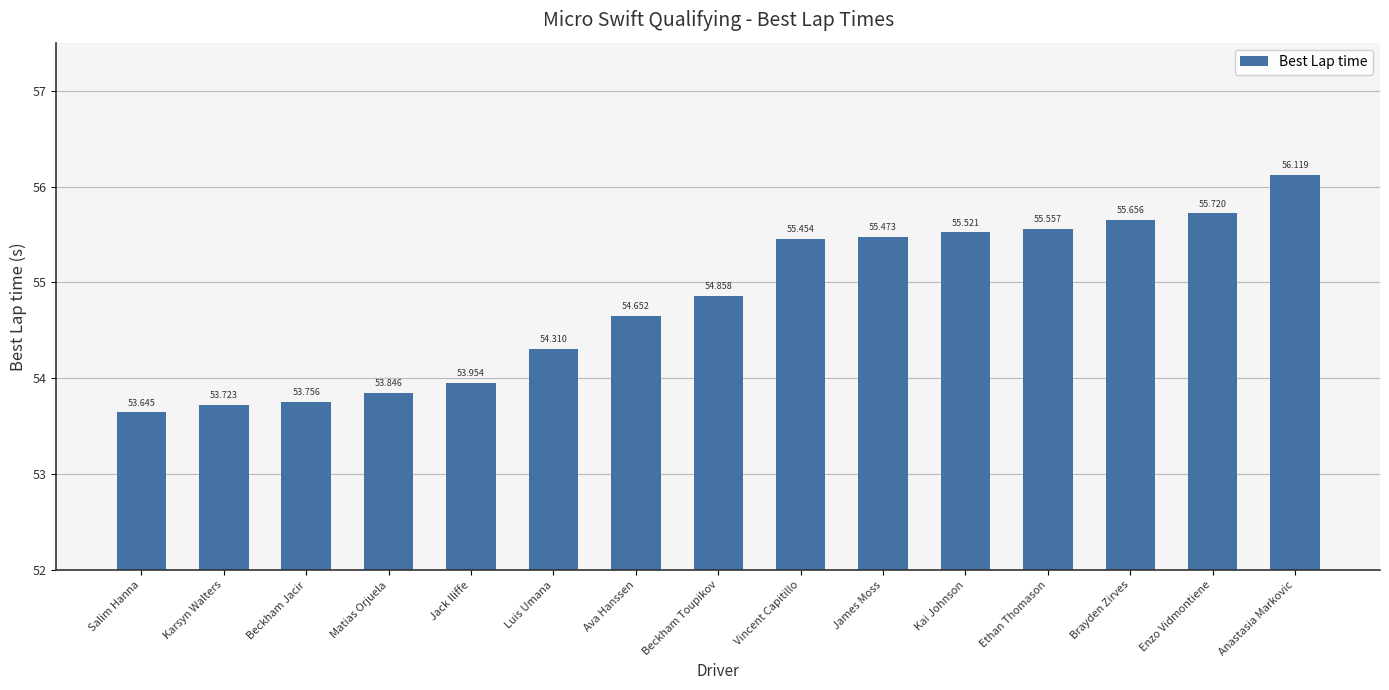

What is the label of the 1st bar from the right?

Anastasia Markovic